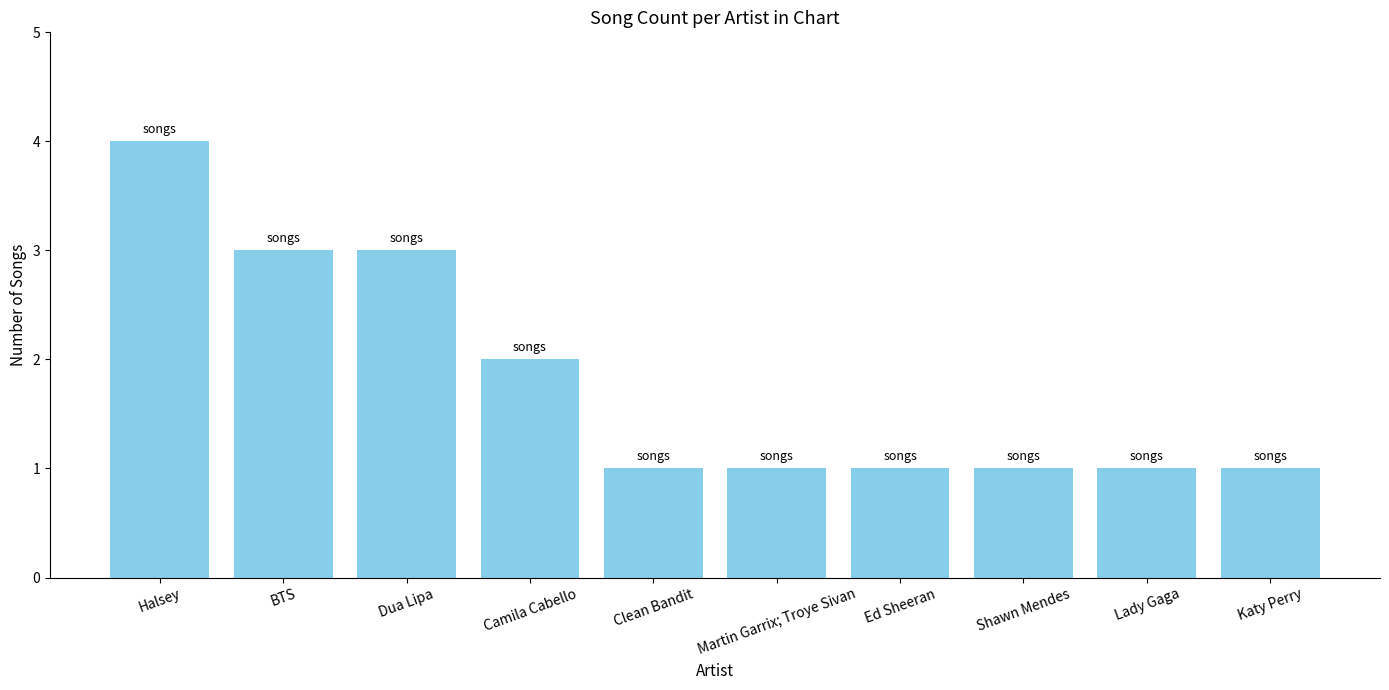

Count the number of categories in the chart.

10